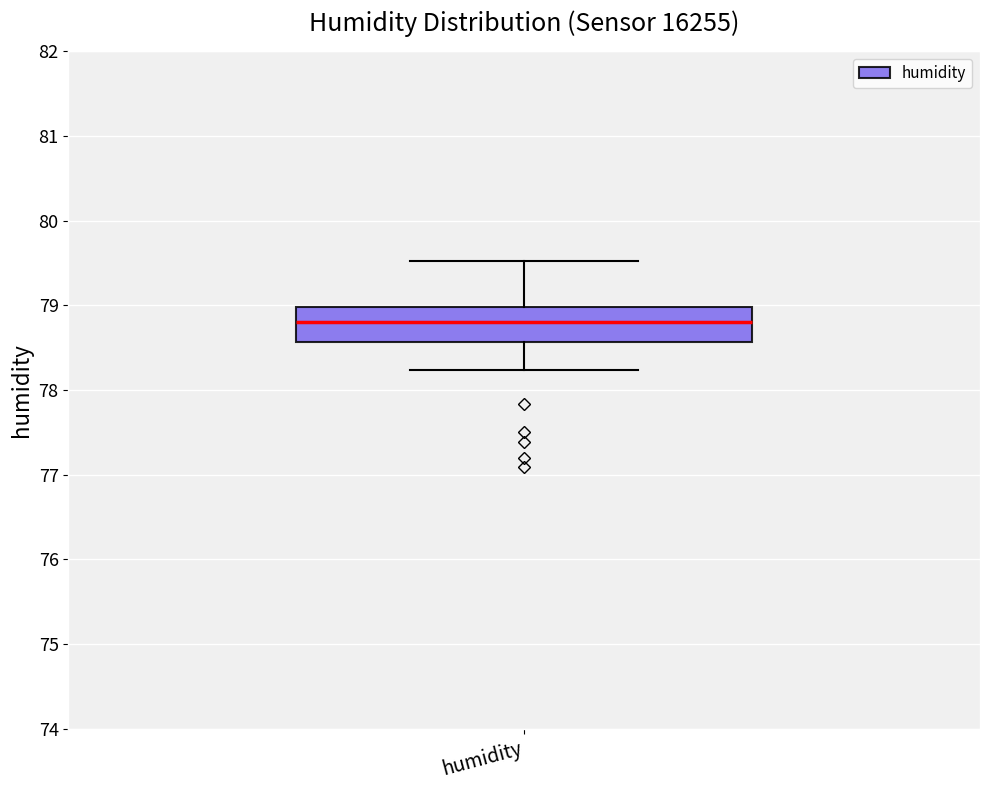

Transcribe this box plot: give where the median line is, the range the box spans, and where the two whiskers end, as read against the y-axis. The values are not printed on the chart, so give them approximately, as read against the axis.

median 78.8, box 78.6 to 79.0, whiskers 78.2 to 79.5